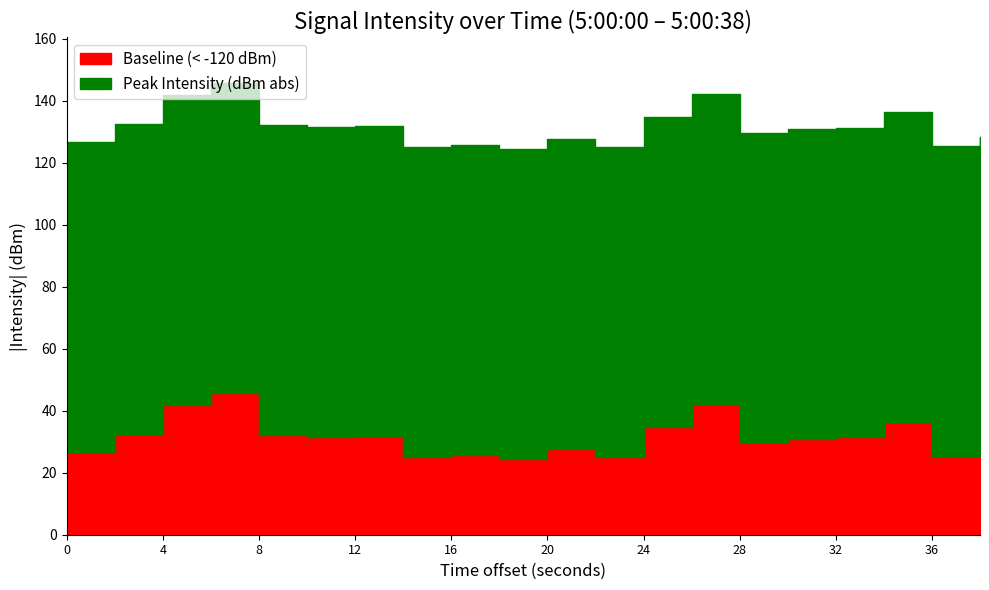

Reading left to right, extract all data points from this chart.

intensity(dBm): -126.6	-132.5	-141.8	-145.9	-132.1	-131.4	-131.8	-125.0	-125.7	-124.4	-127.6	-125.0	-134.7	-142.3	-129.8	-130.9	-131.4	-136.5	-125.4	-128.2
smoothed: -120.0	-121.0	-122.0	-123.5	-125.0	-126.0	-124.0	-122.0	-121.0	-120.0	-119.5	-121.0	-123.0	-125.0	-127.0	-126.0	-124.0	-122.5	-121.0	-120.0